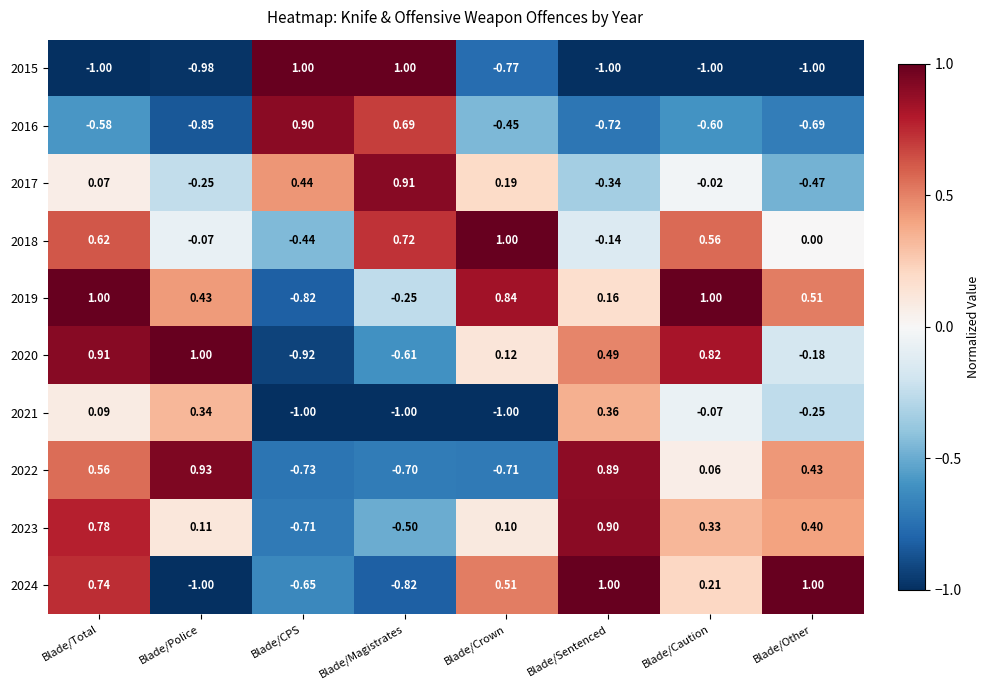

Where is 2018 nearest to the value 0?

Blade/Other